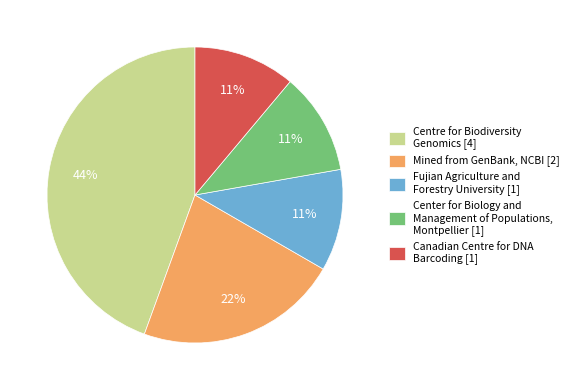

To the nearest percent, what is the difference between the largest and smallest slice percentages?

33%